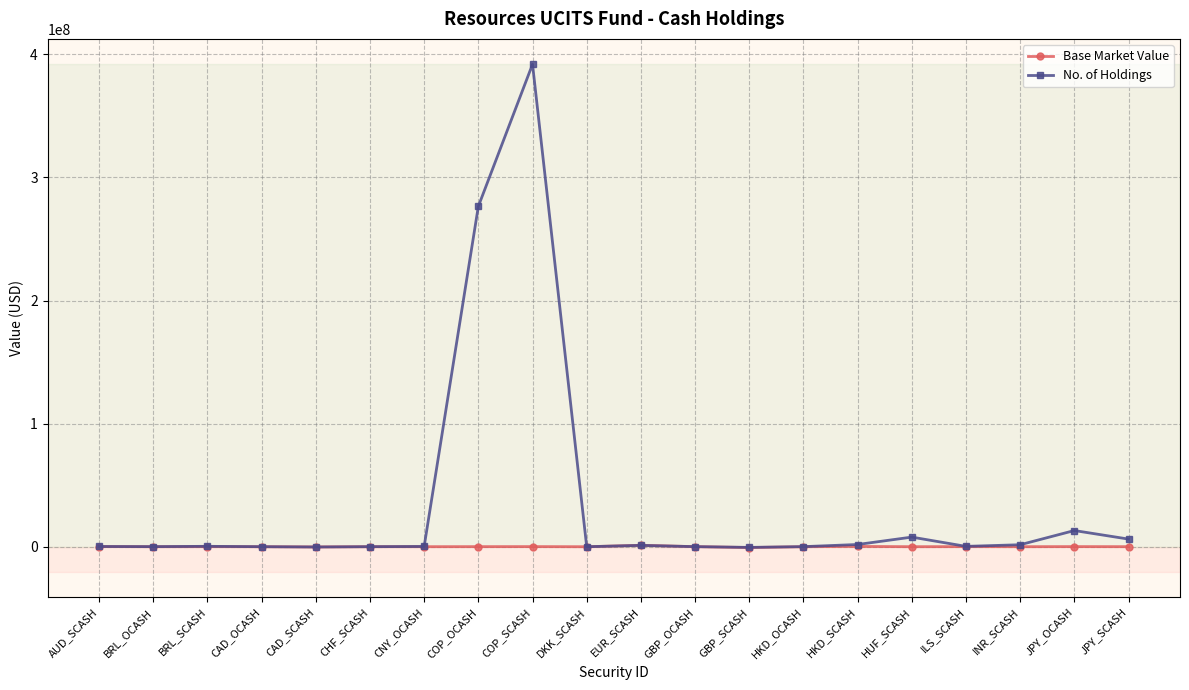

True or false: Base Market Value has more than 0 points higher than both neighbors.

True